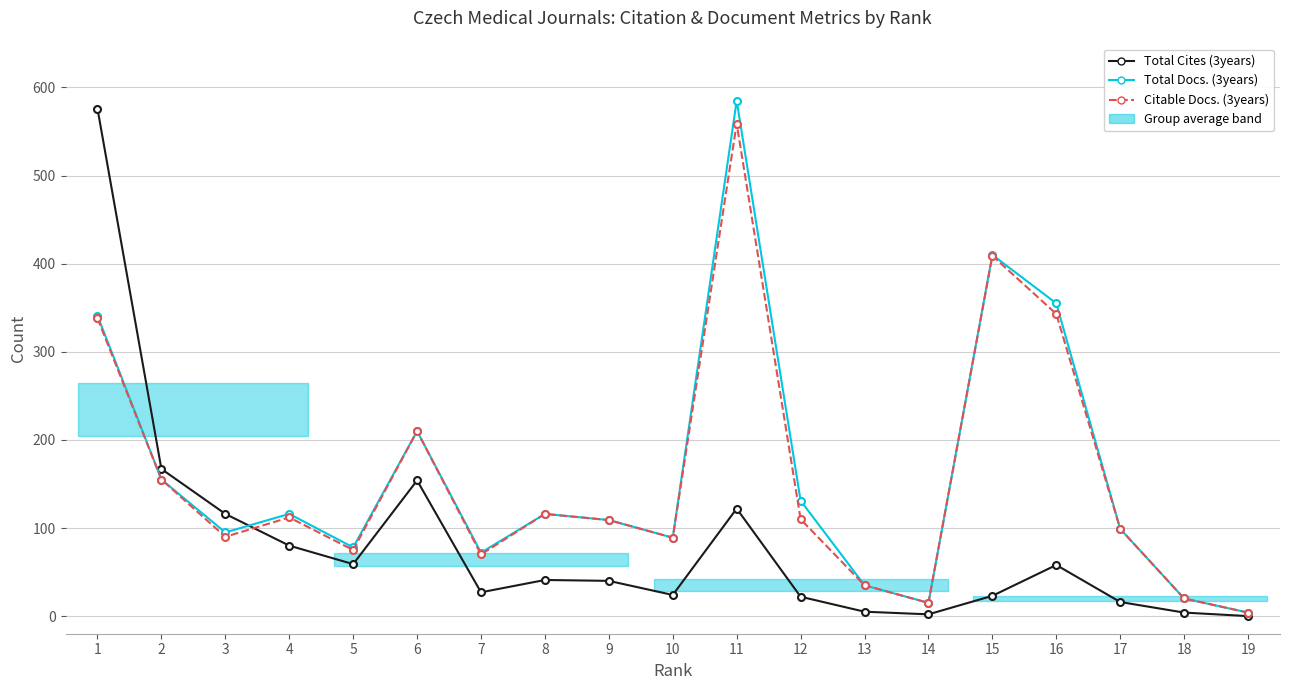

How many values in Total Cites (3years) are above zero?

18